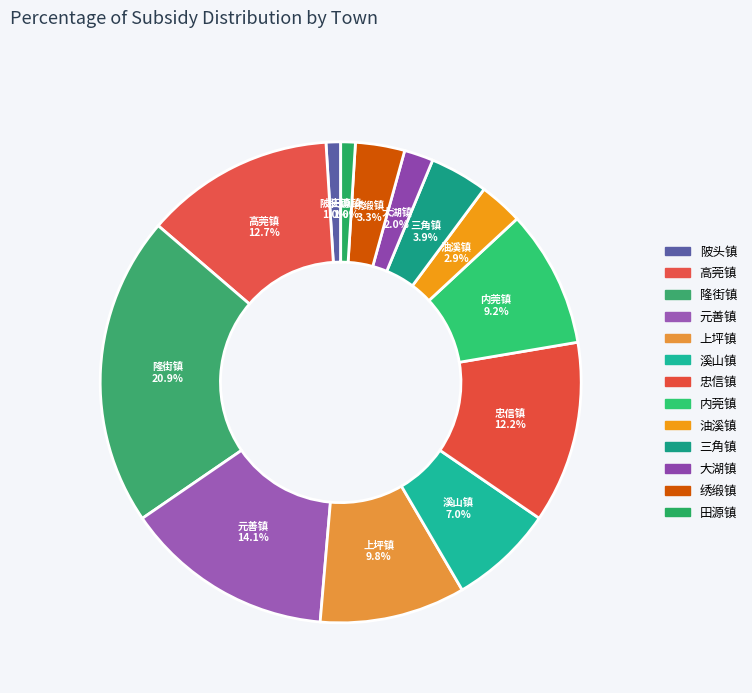

To the nearest percent, what percentage of the pie is 忠信镇?

12%